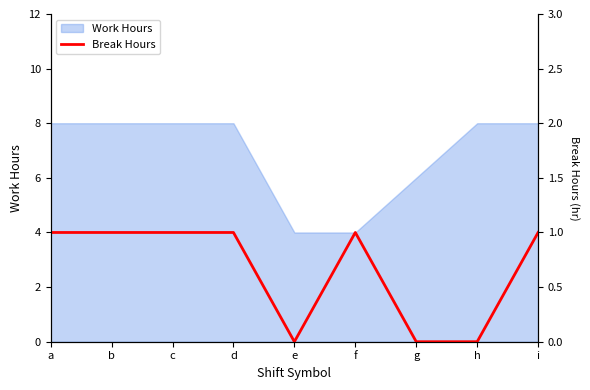

Where is the first local minimum?

e